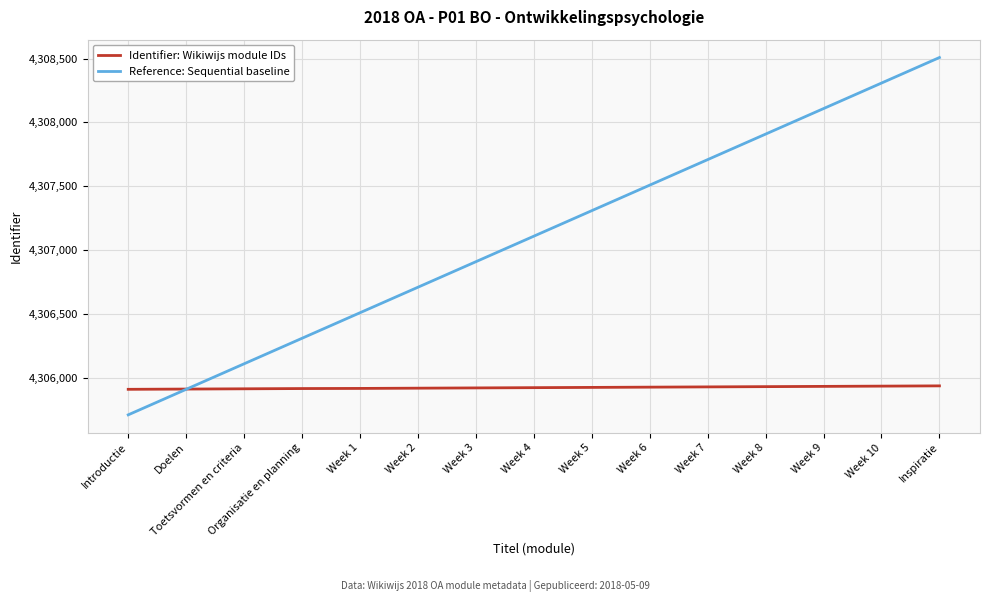

What is the difference between the maximum and minimum values in the Identifier: Wikiwijs module IDs series?

27